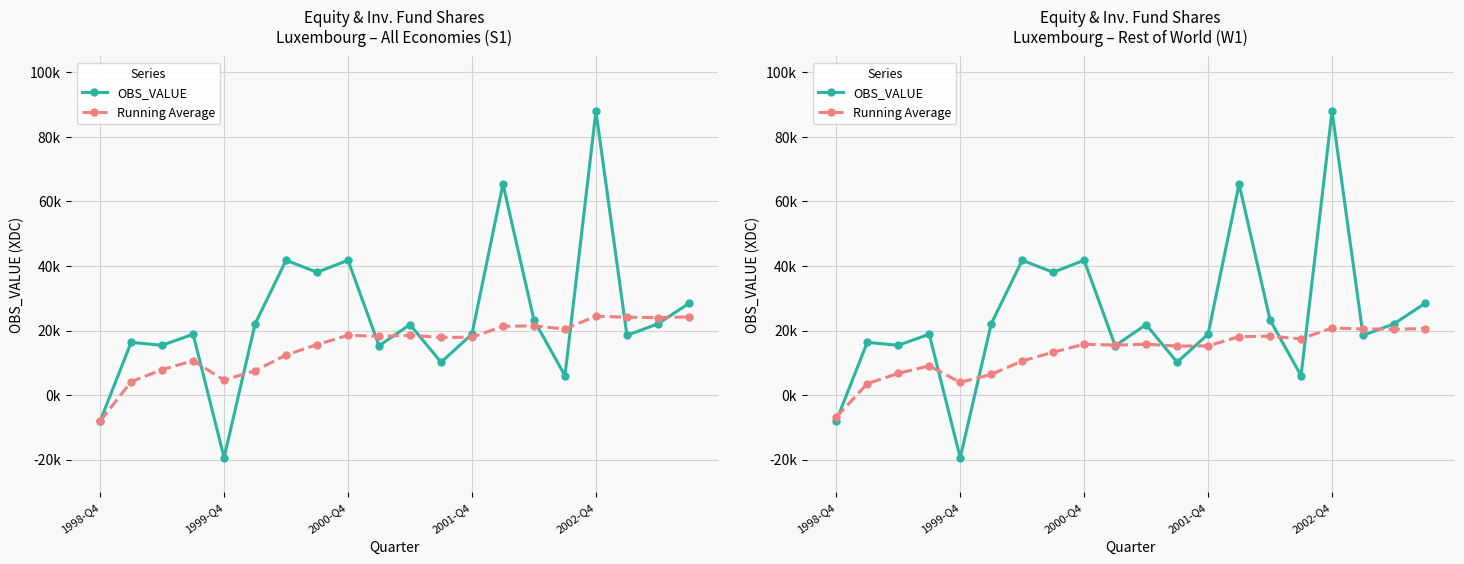

Rank the series by their maximum value, from highest to lowest.

OBS_VALUE, Running Average